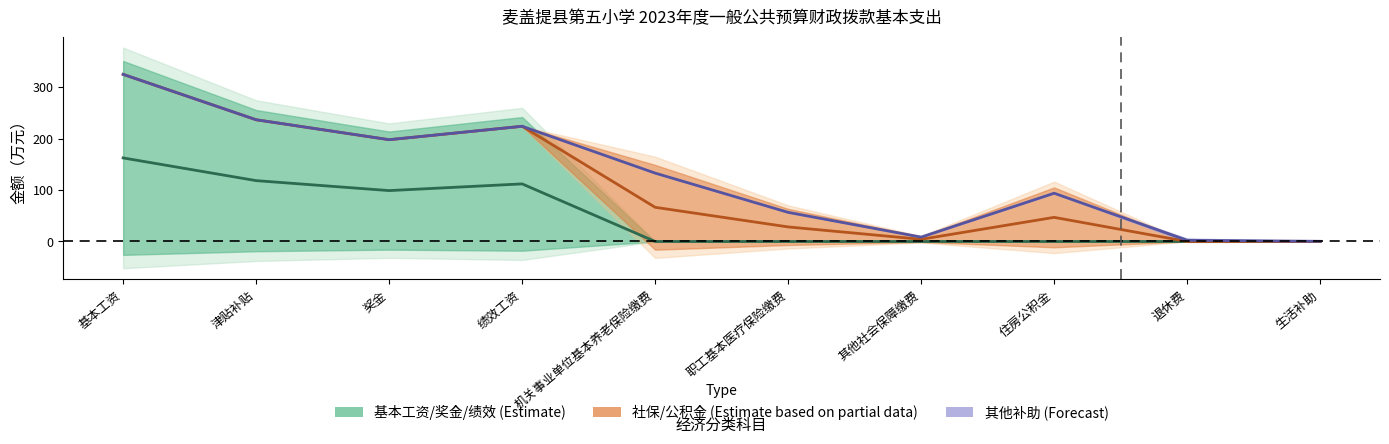

What is the difference between the second highest and minimum values in the 社保/公积金 (Estimate based on partial data) series?

236.5